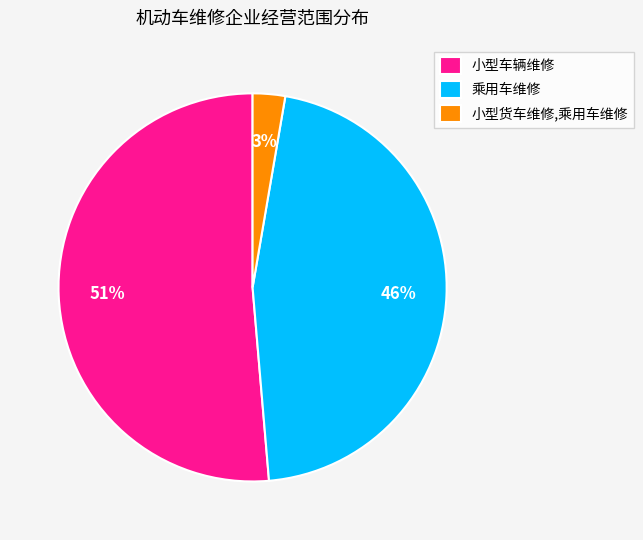

To the nearest percent, what is the combined percentage of 小型车辆维修 and 小型货车维修,乘用车维修?

54%